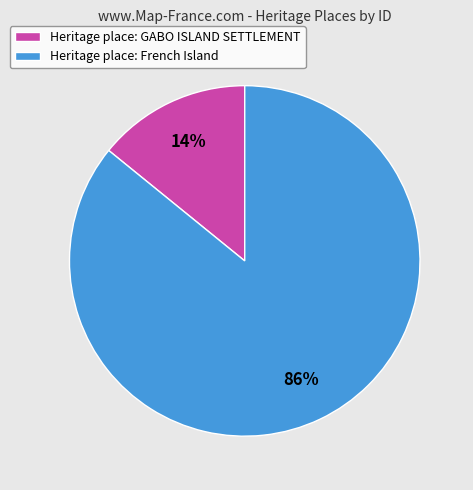

To the nearest percent, what is the combined percentage of Heritage place: French Island and Heritage place: GABO ISLAND SETTLEMENT?

100%